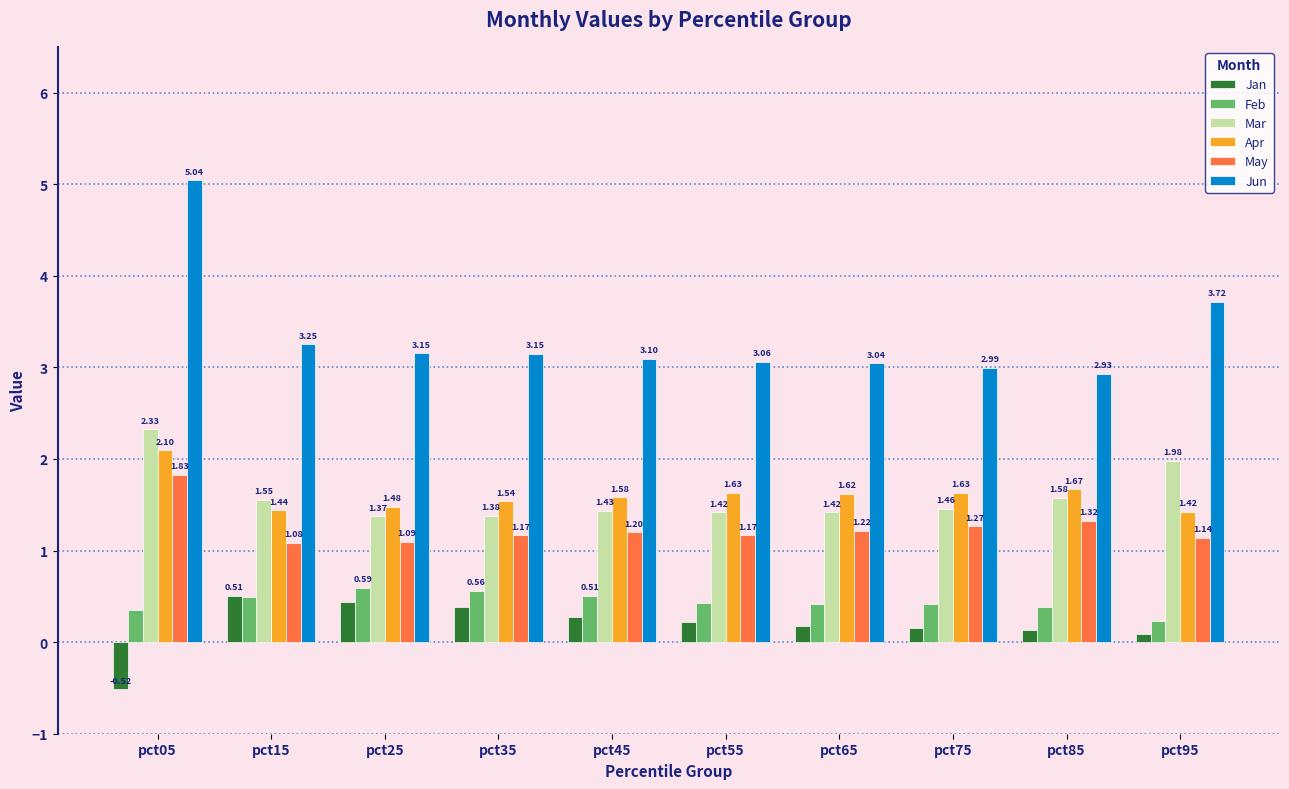

Which series has the largest range (max minus min)?

Jun